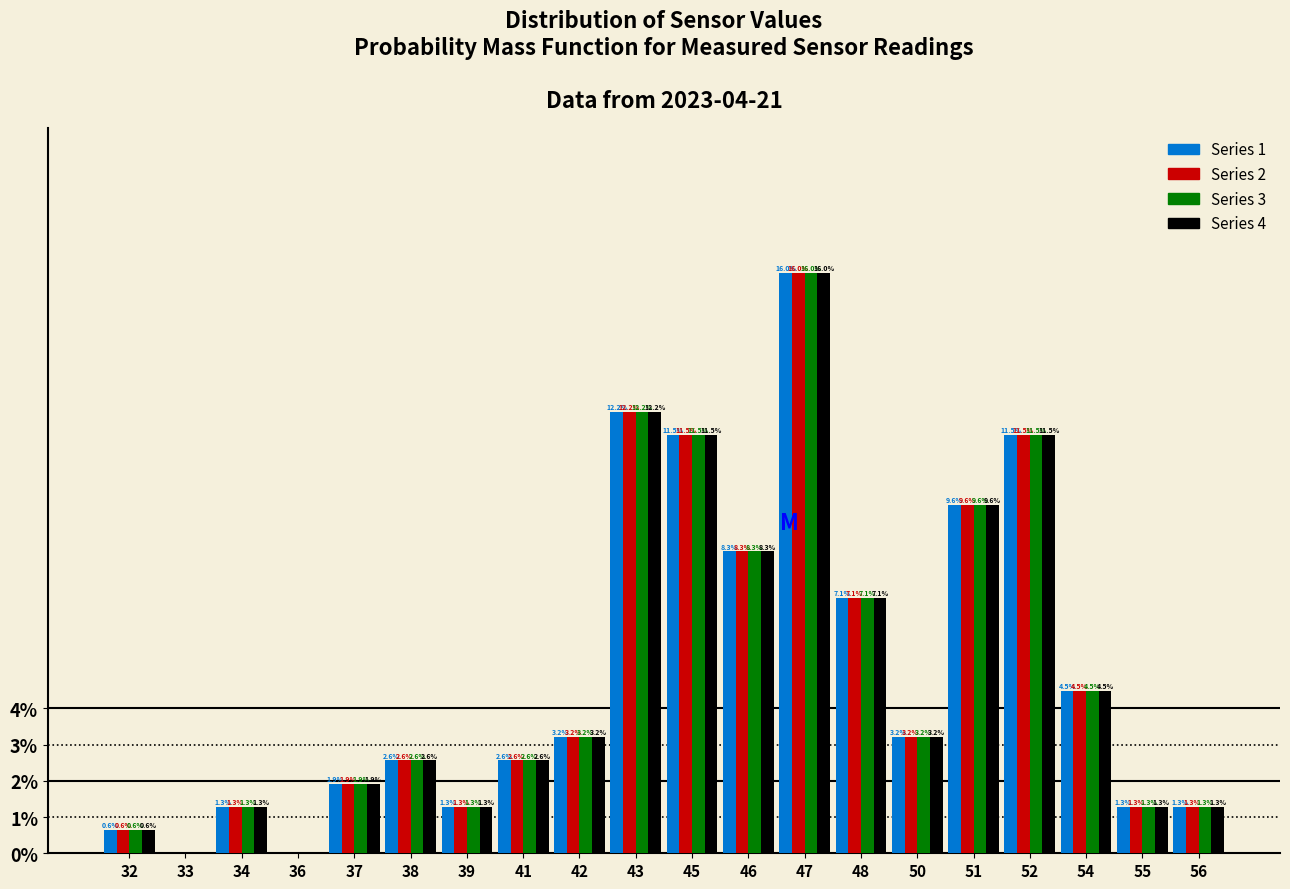

What are all the series names shown in the legend?

Series 1, Series 2, Series 3, Series 4